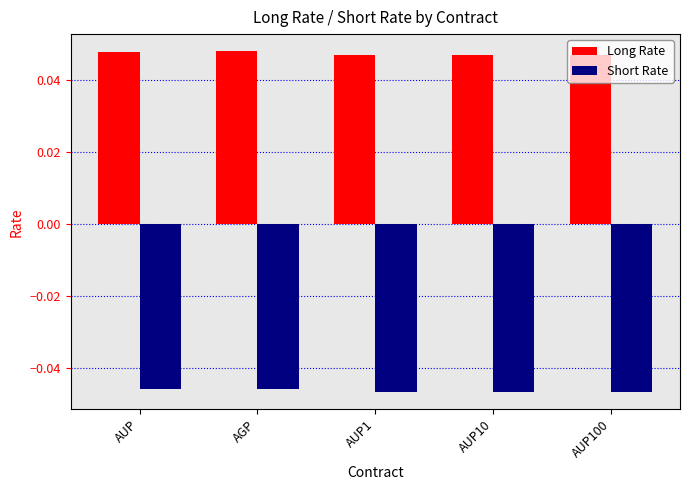

Count the Long Rate values in the range 0 to 1.

5